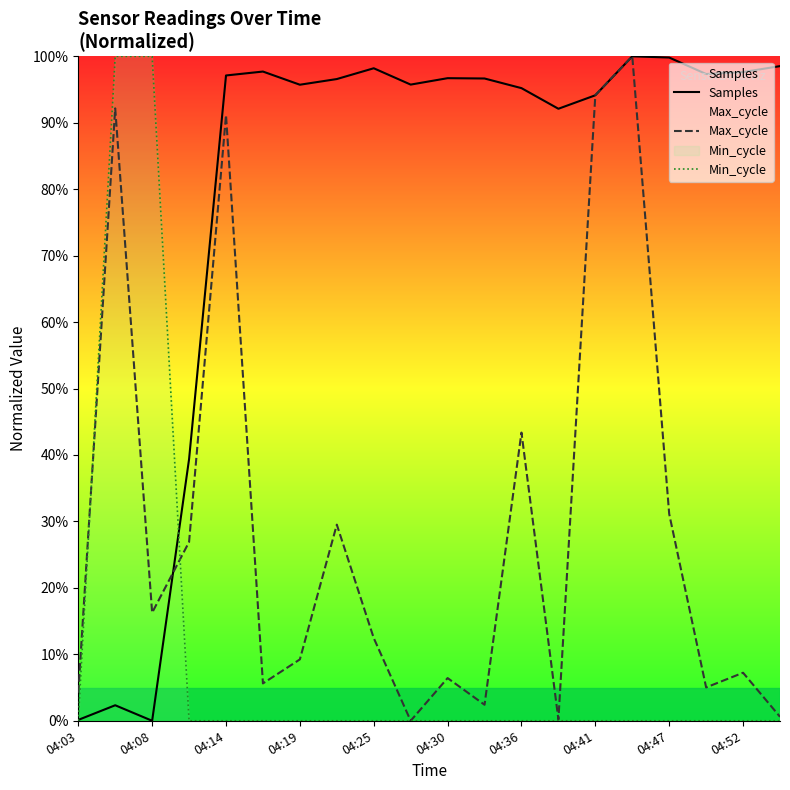

How many distinct data groups are displayed?

3